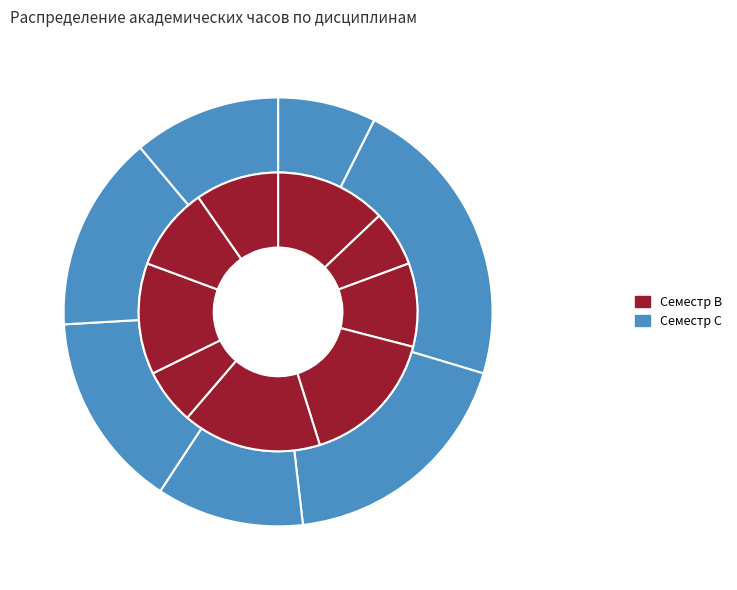

Which slice is the largest?

Математика